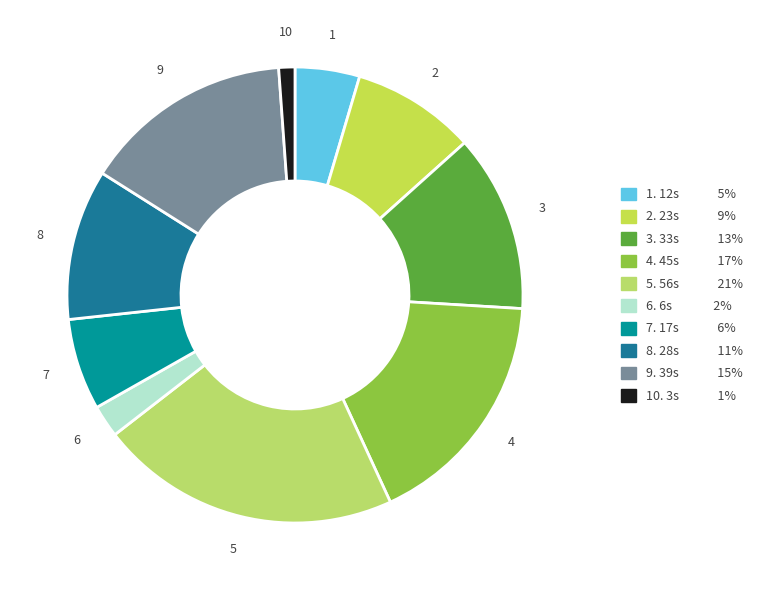

To the nearest percent, what is the average slice percentage?

10%